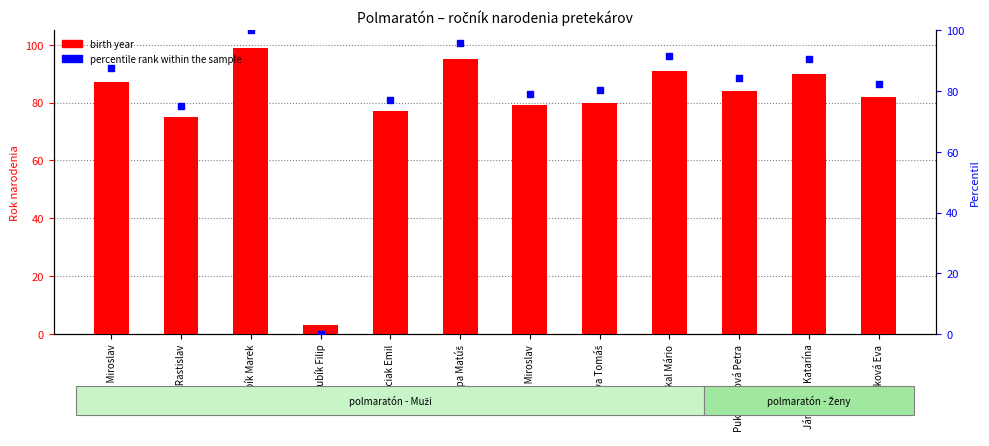

At which category is the sum across all series the highest?

Kubík Marek